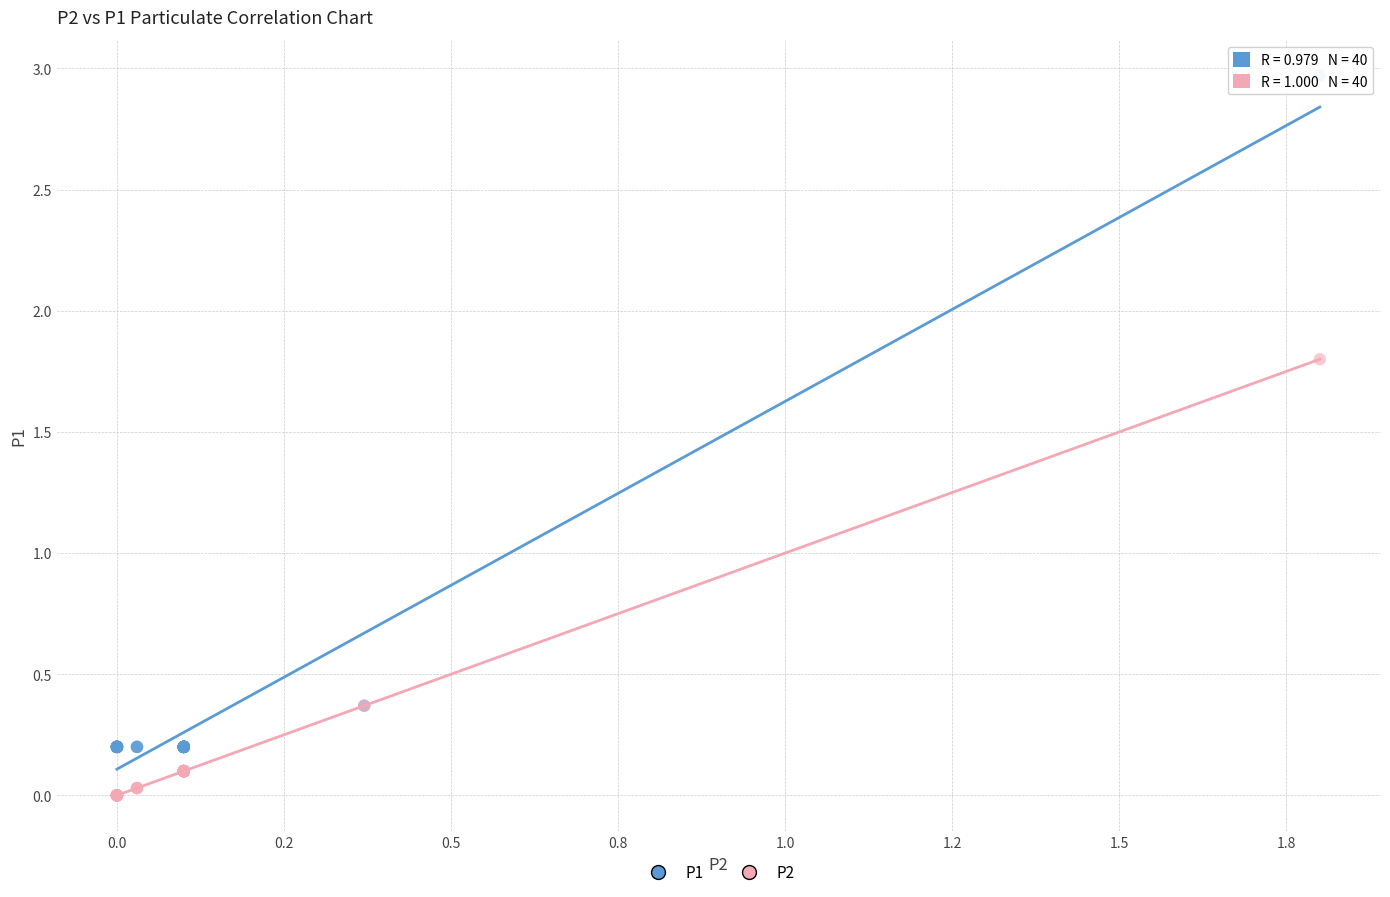

Which series reaches the minimum Y coordinate?

P2